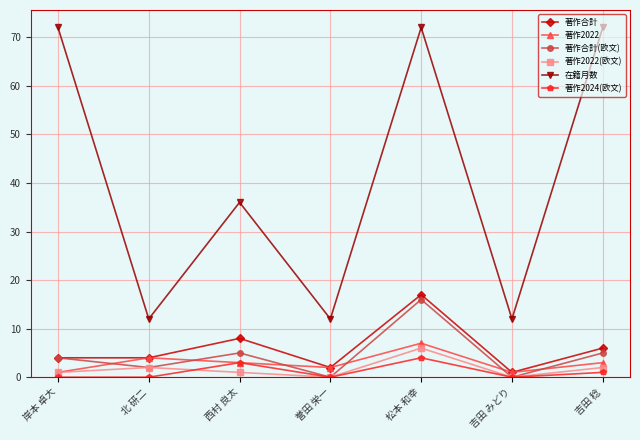

What is the approximate value of 著作合計 at 誉田 栄一?

2